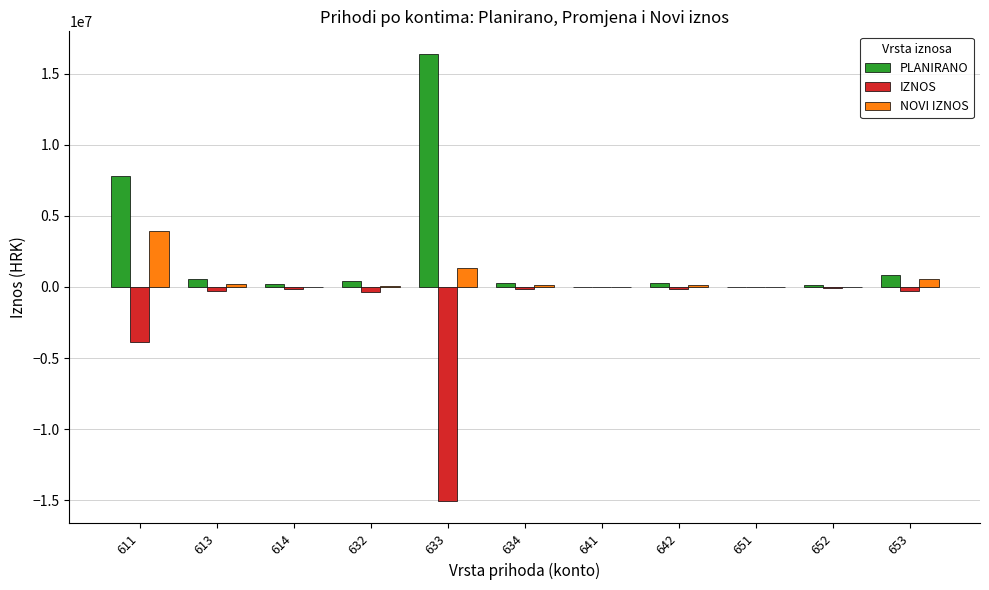

What is the highest value of the NOVI IZNOS series?

3910054.6